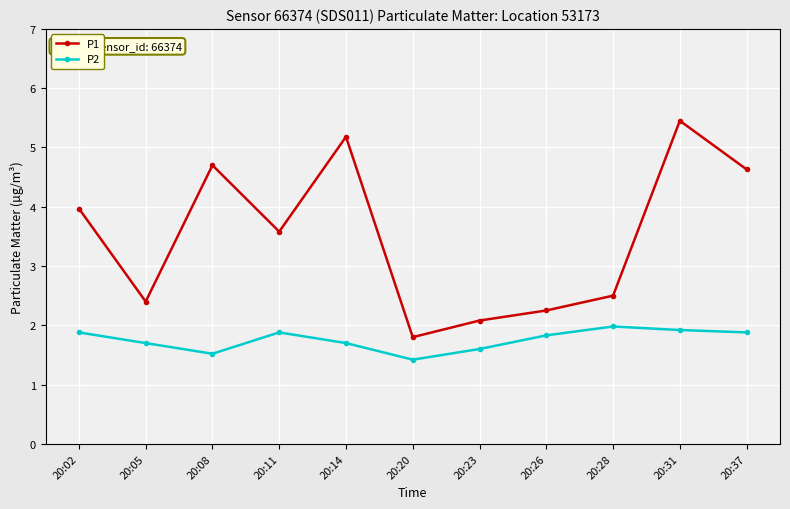

The value of P2 at 20:26 is 1.8. True or false?

True